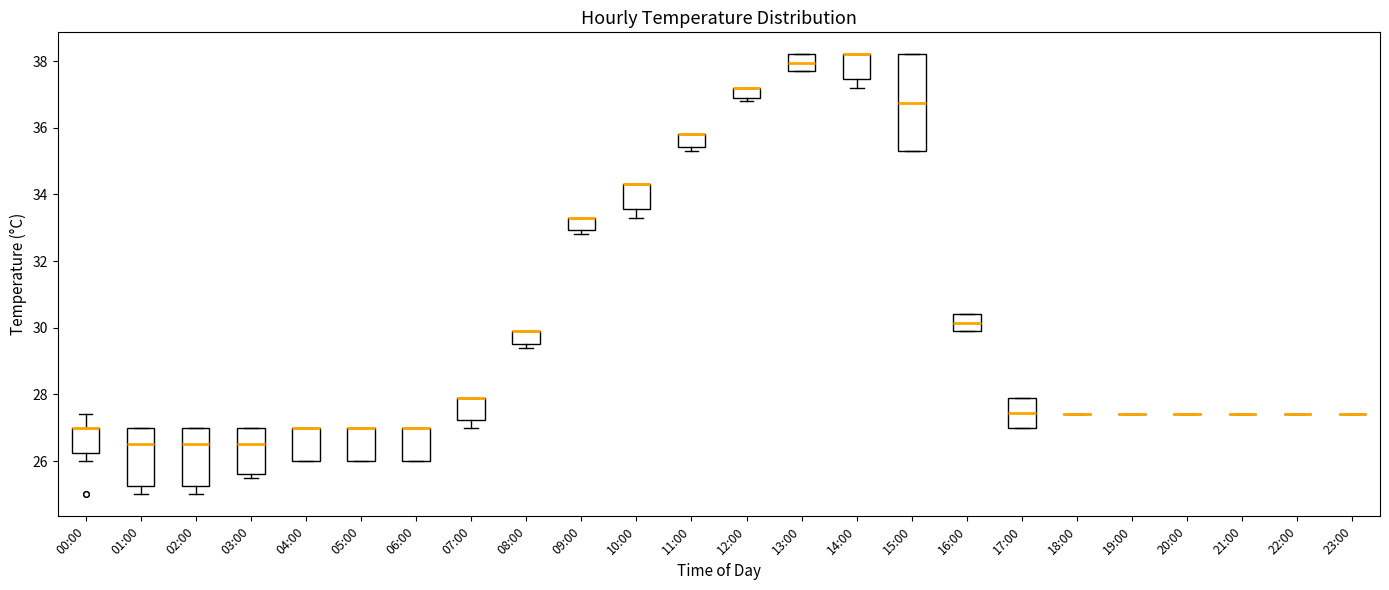

Reading left to right, transcribe this box plot: for each box, give where its median line is, the range the box spans, and where its two whiskers end, as read against the y-axis. The values are not printed on the chart, so give them approximately, as read against the axis.

00:00: median 27.0 (drawn on the box's upper edge), box 26.2 to 27.0, whiskers 26.0 to 27.4
01:00: median 26.6, box 25.2 to 27.0, whiskers 25.0 to 27.0
02:00: median 26.6, box 25.2 to 27.0, whiskers 25.0 to 27.0
03:00: median 26.6, box 25.6 to 27.0, whiskers 25.6 (just below the box's lower edge) to 27.0
04:00: median 27.0 (drawn on the box's upper edge), box 26.0 to 27.0, whiskers 26.0 to 27.0
05:00: median 27.0 (drawn on the box's upper edge), box 26.0 to 27.0, whiskers 26.0 to 27.0
06:00: median 27.0 (drawn on the box's upper edge), box 26.0 to 27.0, whiskers 26.0 to 27.0
07:00: median 28.0 (drawn on the box's upper edge), box 27.2 to 28.0, whiskers 27.0 to 28.0
08:00: median 30.0 (drawn on the box's upper edge), box 29.6 to 30.0, whiskers 29.4 to 30.0
09:00: median 33.4 (drawn on the box's upper edge), box 33.0 to 33.4, whiskers 32.8 to 33.4
10:00: median 34.4 (drawn on the box's upper edge), box 33.6 to 34.4, whiskers 33.4 to 34.4
11:00: median 35.8 (drawn on the box's upper edge), box 35.4 to 35.8, whiskers 35.4 (just below the box's lower edge) to 35.8
12:00: median 37.2 (drawn on the box's upper edge), box 37.0 to 37.2, whiskers 36.8 to 37.2
13:00: median 38.0, box 37.8 to 38.2, whiskers 37.8 to 38.2
14:00: median 38.2 (drawn on the box's upper edge), box 37.4 to 38.2, whiskers 37.2 to 38.2
15:00: median 36.8, box 35.4 to 38.2, whiskers 35.4 to 38.2
16:00: median 30.2, box 30.0 to 30.4, whiskers 30.0 to 30.4
17:00: median 27.4, box 27.0 to 28.0, whiskers 27.0 to 28.0
18:00: box collapsed to a line at 27.4, whiskers 27.4 to 27.4
19:00: box collapsed to a line at 27.4, whiskers 27.4 to 27.4
20:00: box collapsed to a line at 27.4, whiskers 27.4 to 27.4
21:00: box collapsed to a line at 27.4, whiskers 27.4 to 27.4
22:00: box collapsed to a line at 27.4, whiskers 27.4 to 27.4
23:00: box collapsed to a line at 27.4, whiskers 27.4 to 27.4